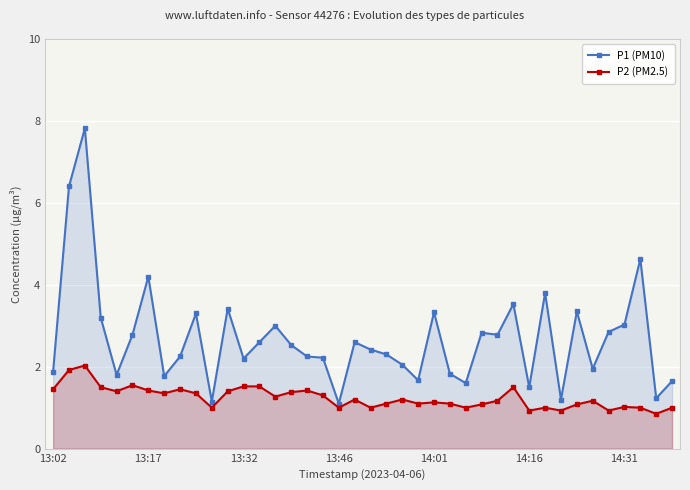

List the series in order of their overall mean, highest first.

P1 (PM10), P2 (PM2.5)